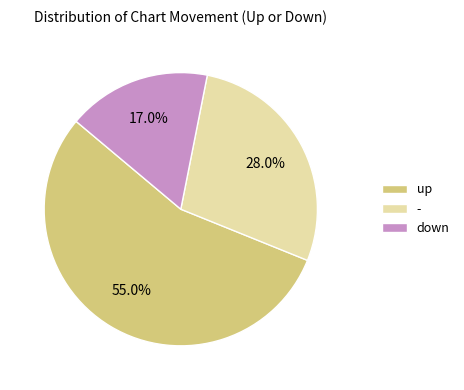

Which category has the smallest portion of the pie?

down